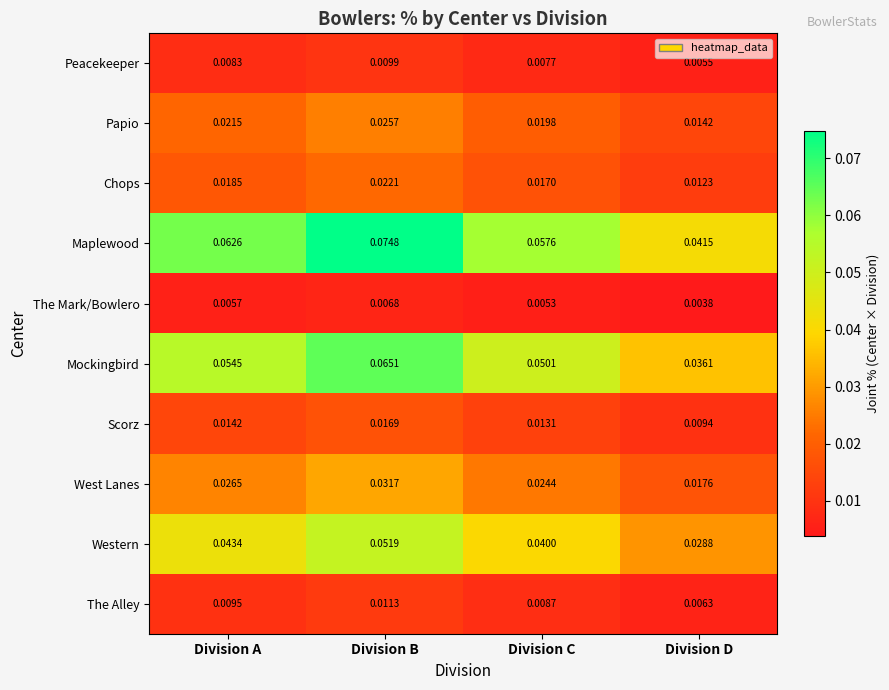

Which series has the largest total across all categories?

Maplewood